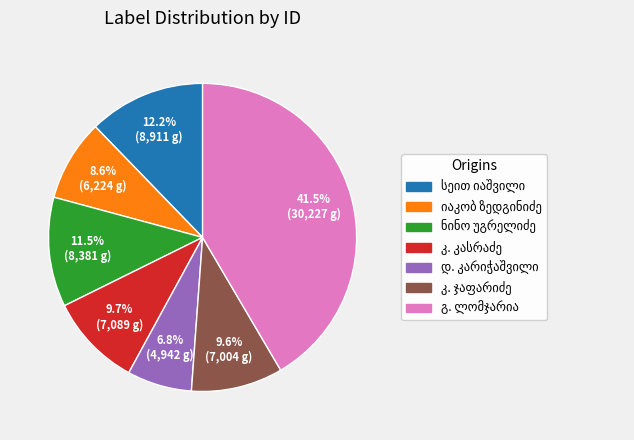

Is there any slice that represents more than half of the pie?

No